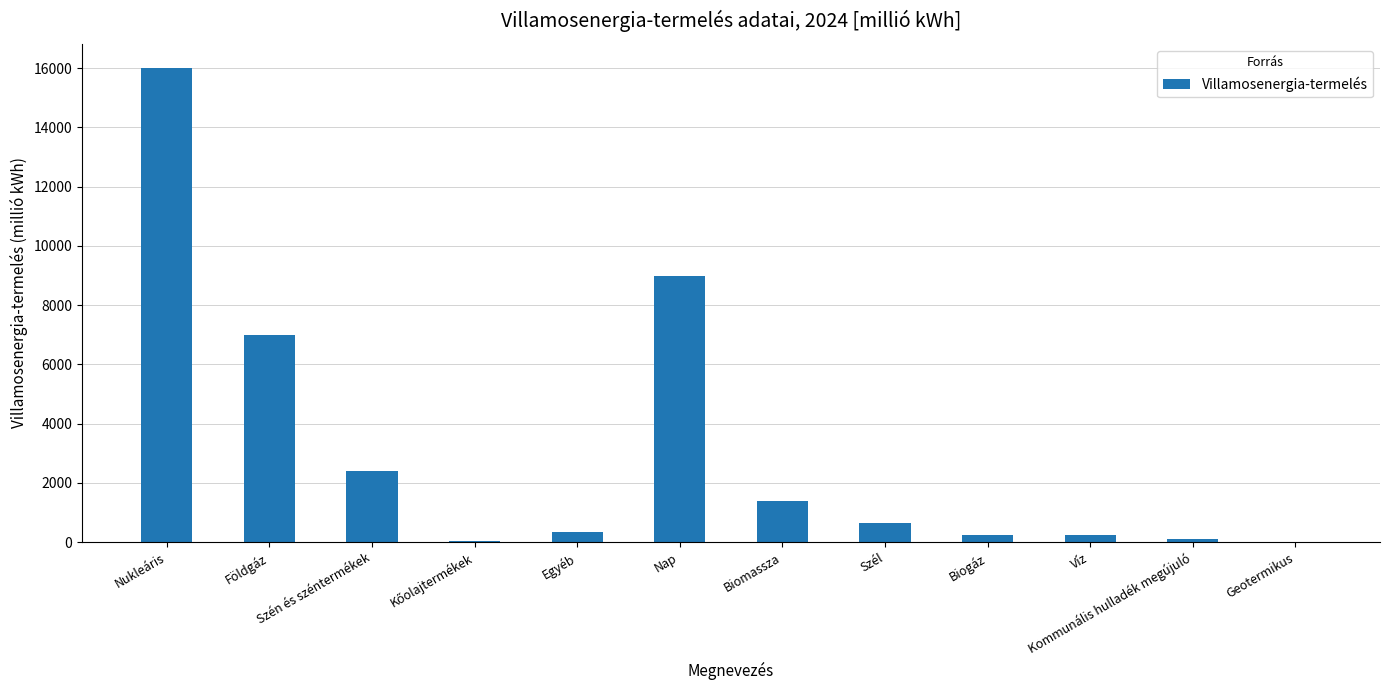

What is the sum of all values?

37437.1